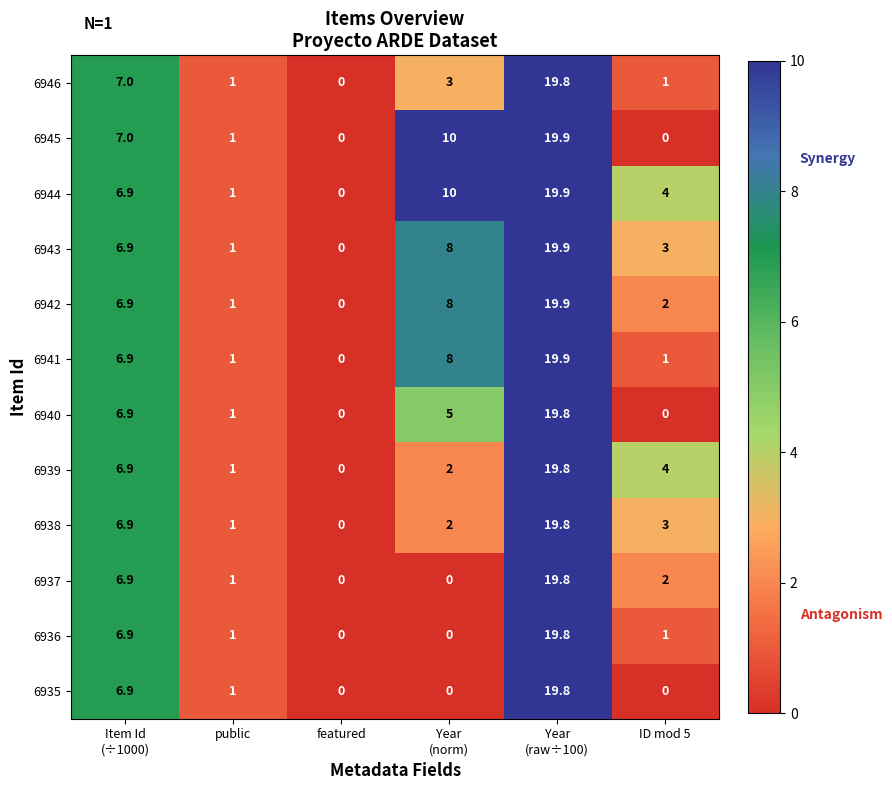

Is it true that 6939 equals -8.8 at featured?

False